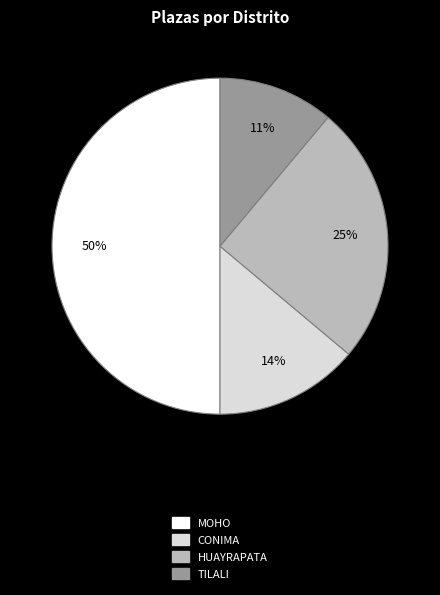

To the nearest percent, what is the difference between the largest and smallest slice percentages?

39%